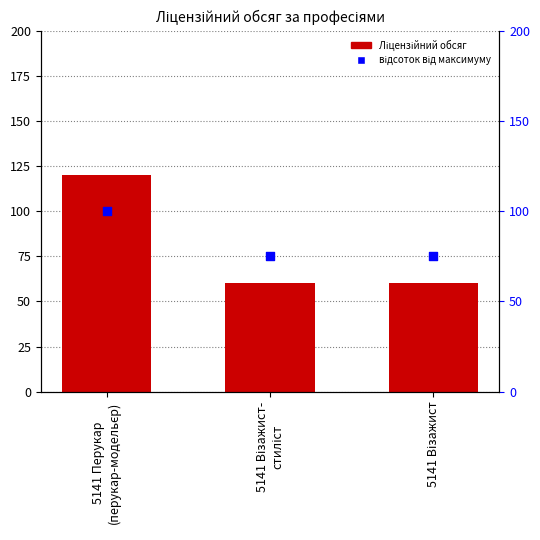

What are all the series names shown in the legend?

Ліцензійний обсяг, відсоток від максимуму